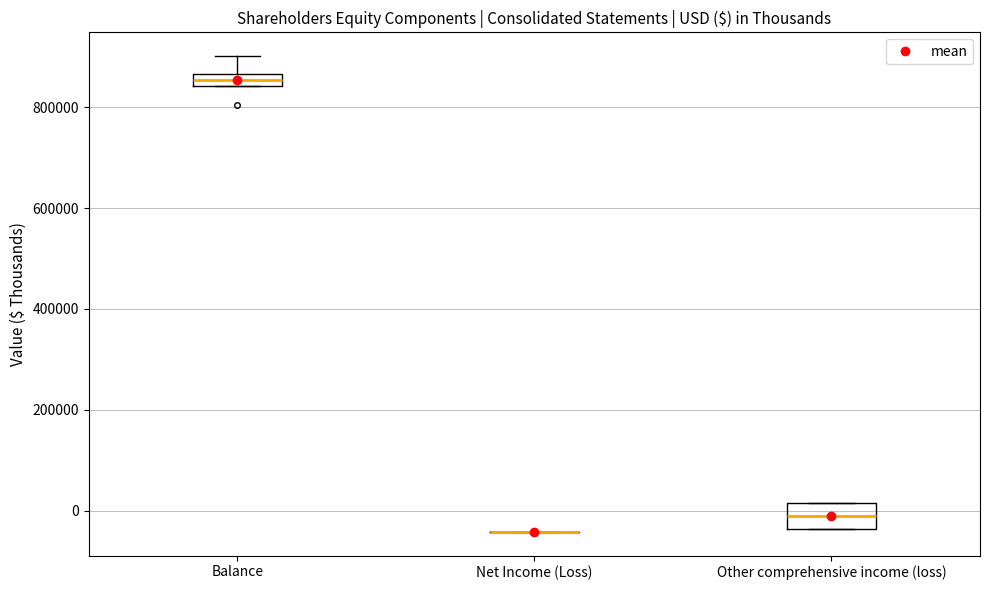

Where is the lower edge of the box for Other comprehensive income (loss) on the y-axis? The values are not printed on the chart, so give them approximately, as read against the axis.

-40000